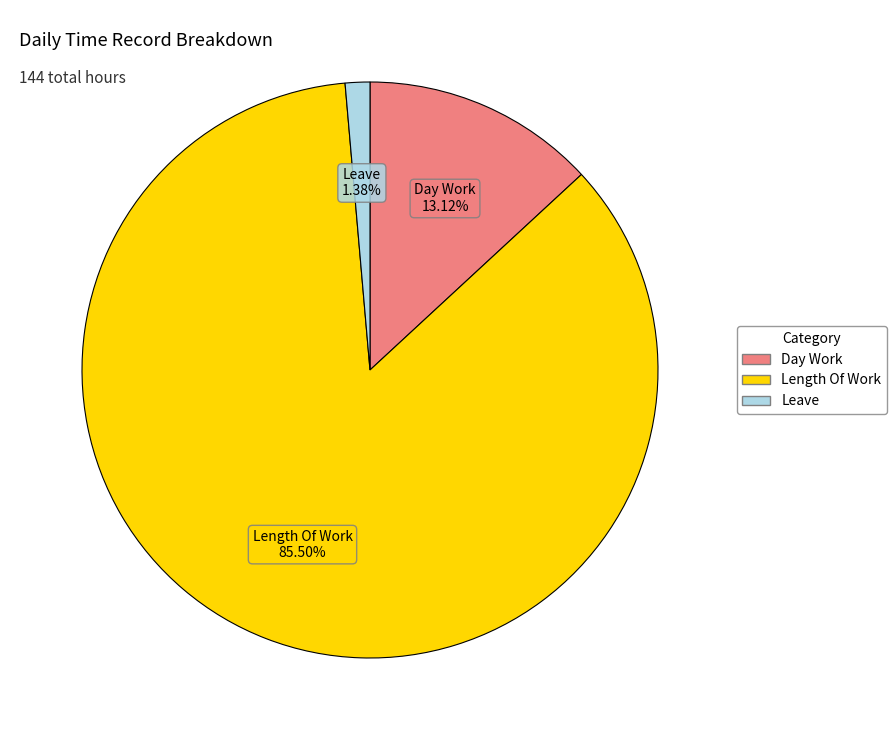

Is there any slice that represents more than half of the pie?

Yes